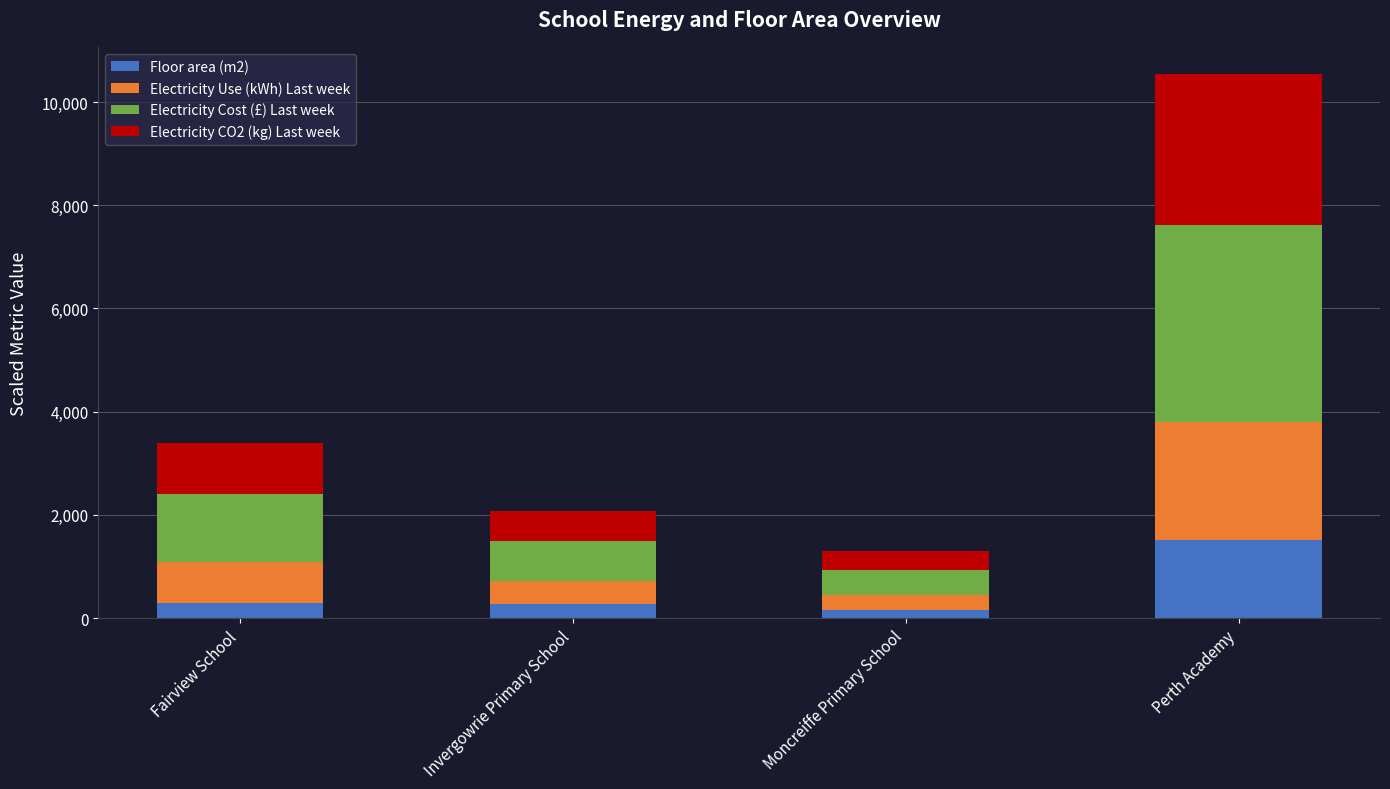

Which category has the highest value in the Floor area (m2) series?

Perth Academy